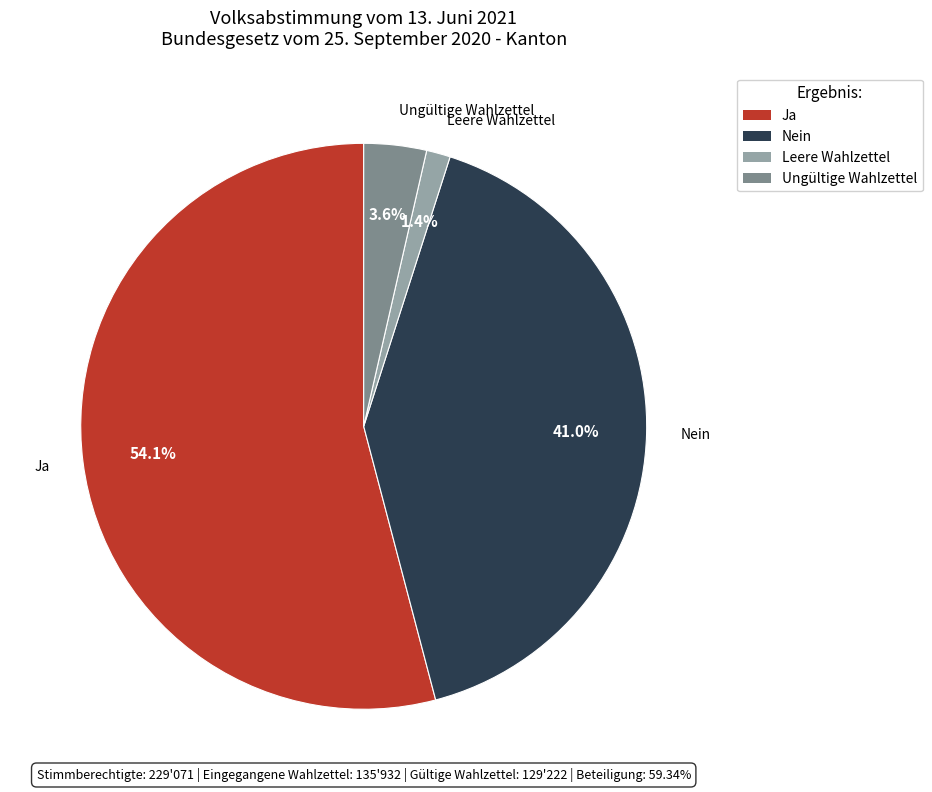

Between Ungültige Wahlzettel and Nein, which is larger?

Nein